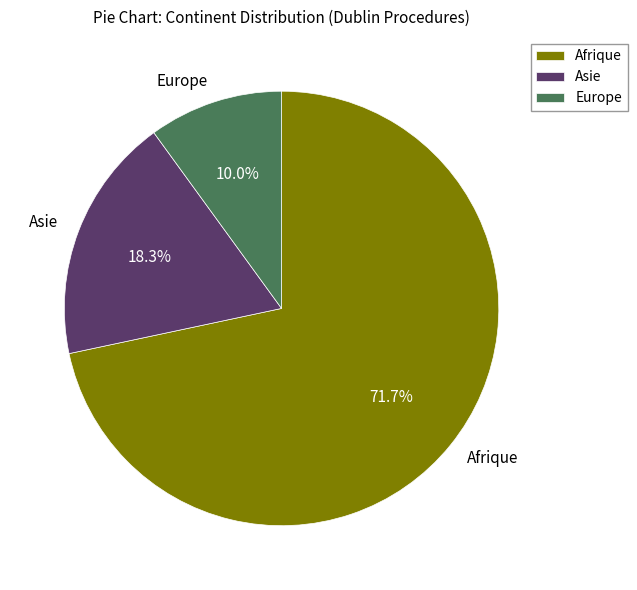

Approximately how many times larger is the value at Afrique compared to Europe?

7.2